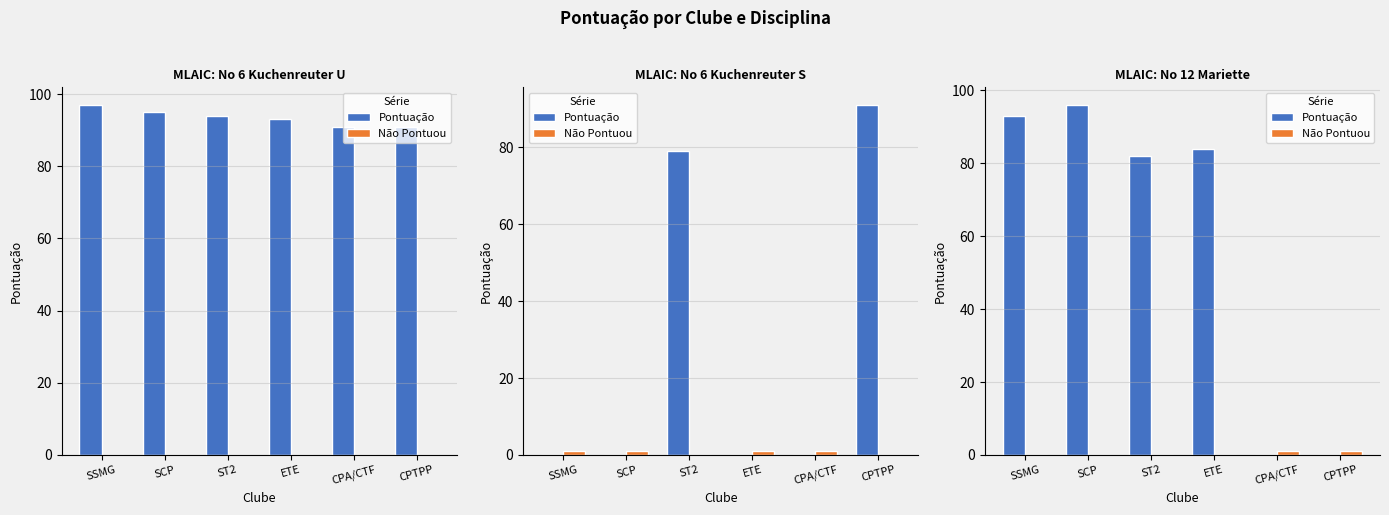

List the series in order of their peak value, highest first.

Pontuação, Não Pontuou